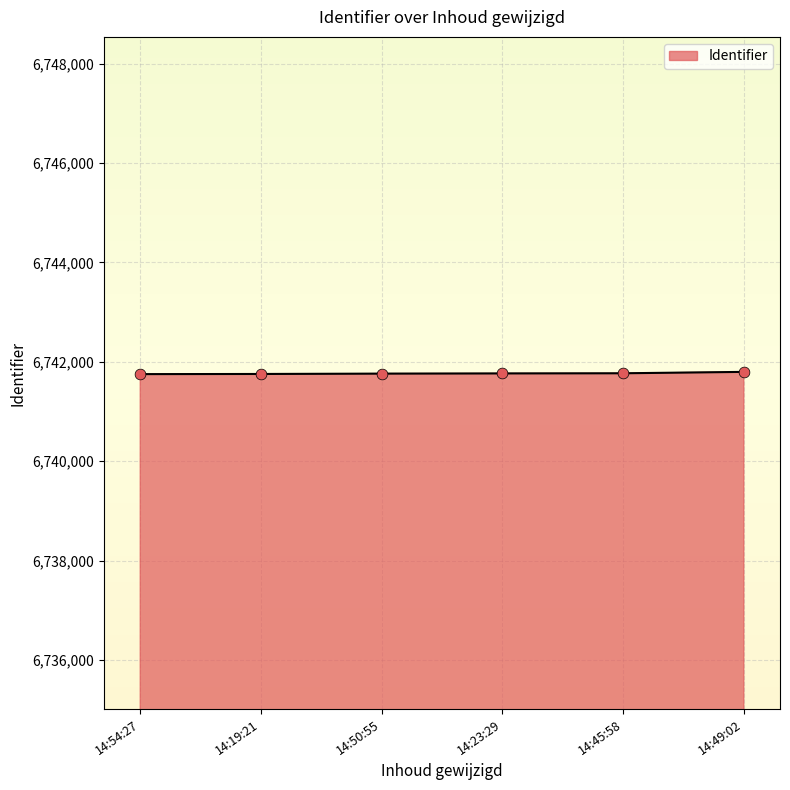

Approximately how many times larger is the value at 14:49:02 compared to 14:45:58?

1.0